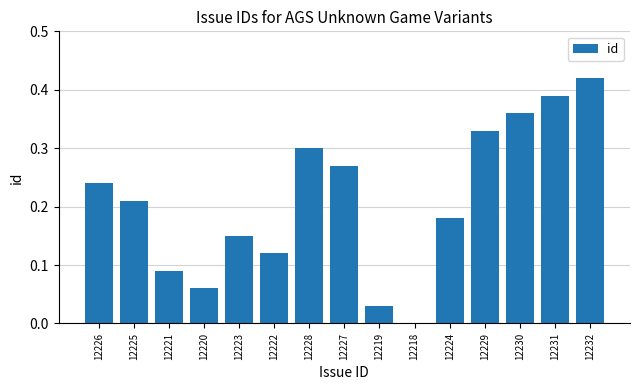

The value at 12220 is 0.0. True or false?

False